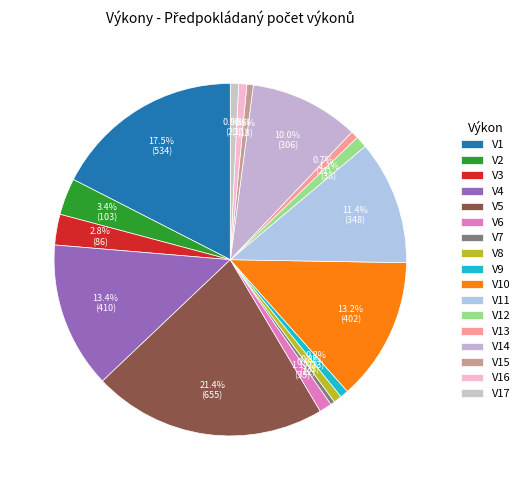

How many slices are in this pie chart?

17